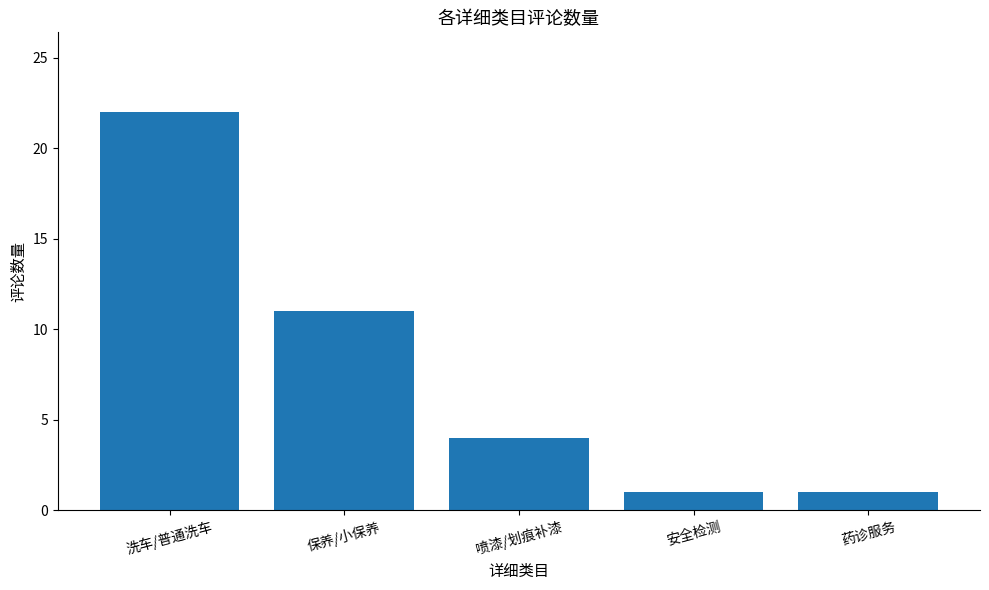

What is the value of the 2nd bar from the left?

11